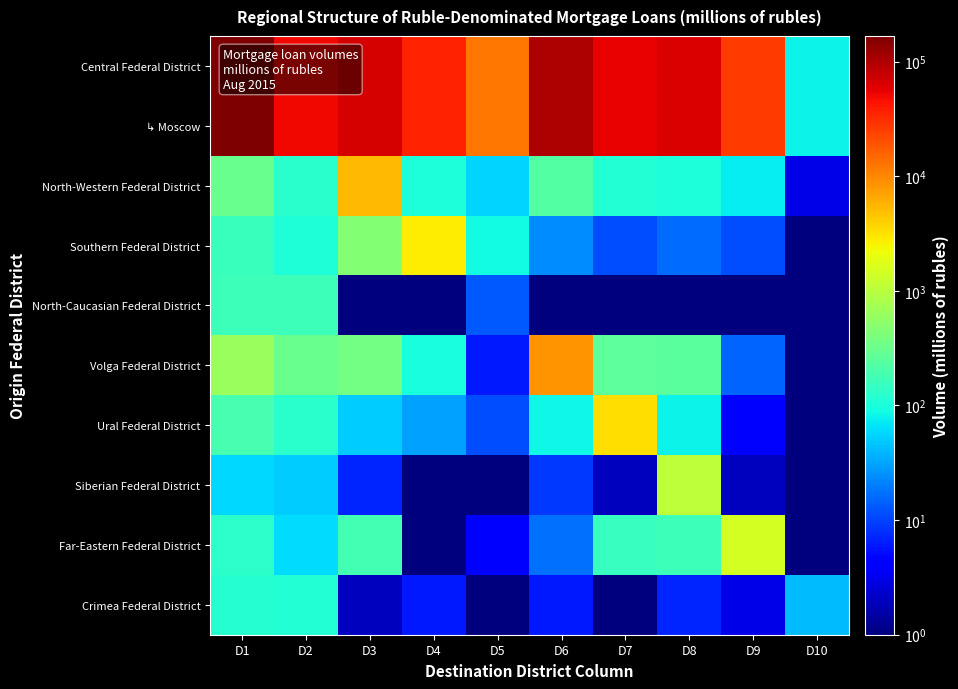

Rank the series at D7 from lowest to highest value.

North-Caucasian Federal District, Crimea Federal District, Siberian Federal District, Southern Federal District, North-Western Federal District, Far-Eastern Federal District, Volga Federal District, Ural Federal District, ↳ Moscow, Central Federal District